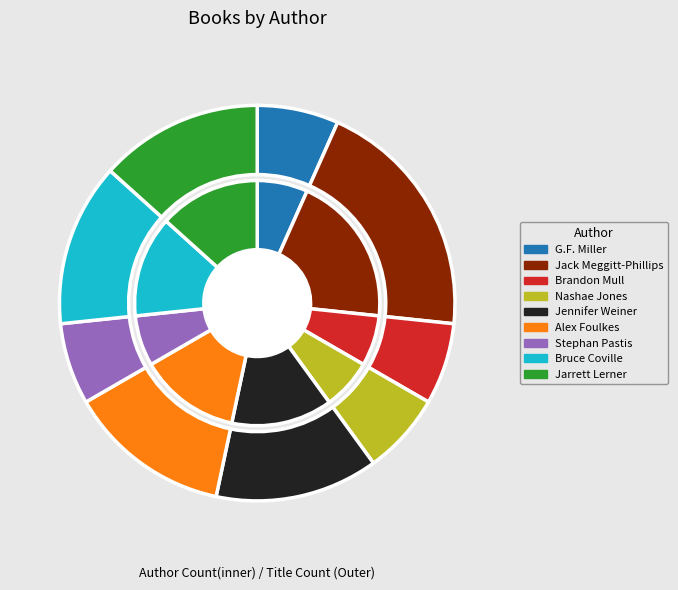

To the nearest percent, what is the average slice percentage?

11%